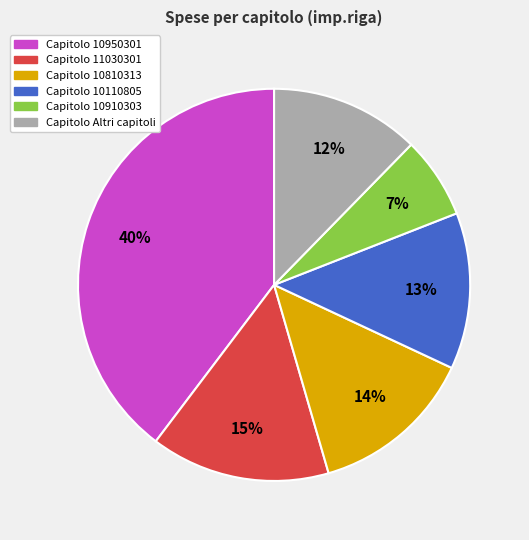

Does any single category account for the majority?

No